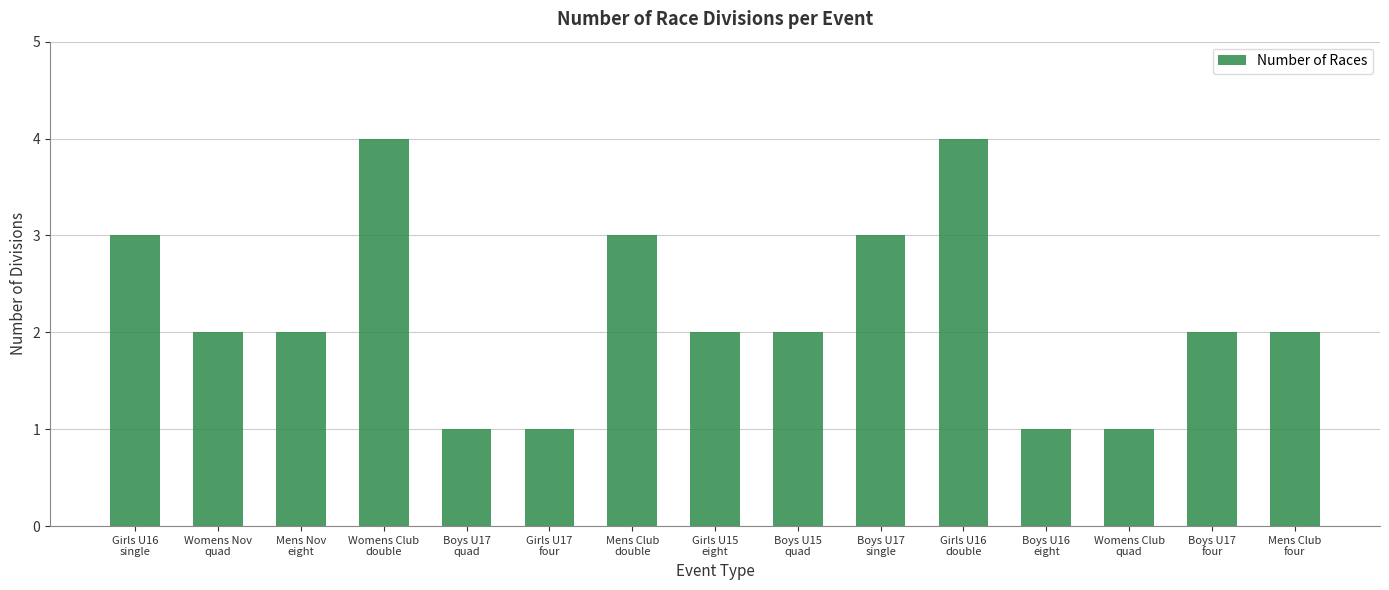

How many data points does each series have?

15